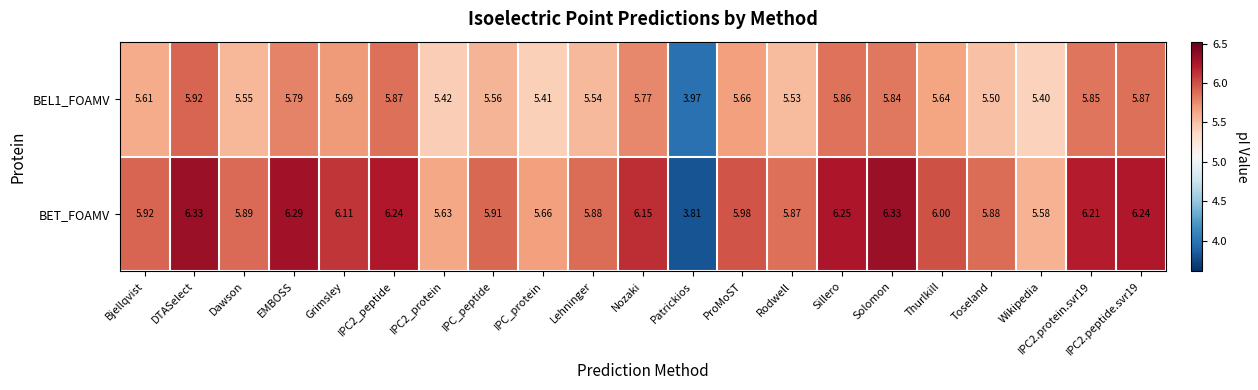

Rank the series by their maximum value, from highest to lowest.

BET_FOAMV, BEL1_FOAMV